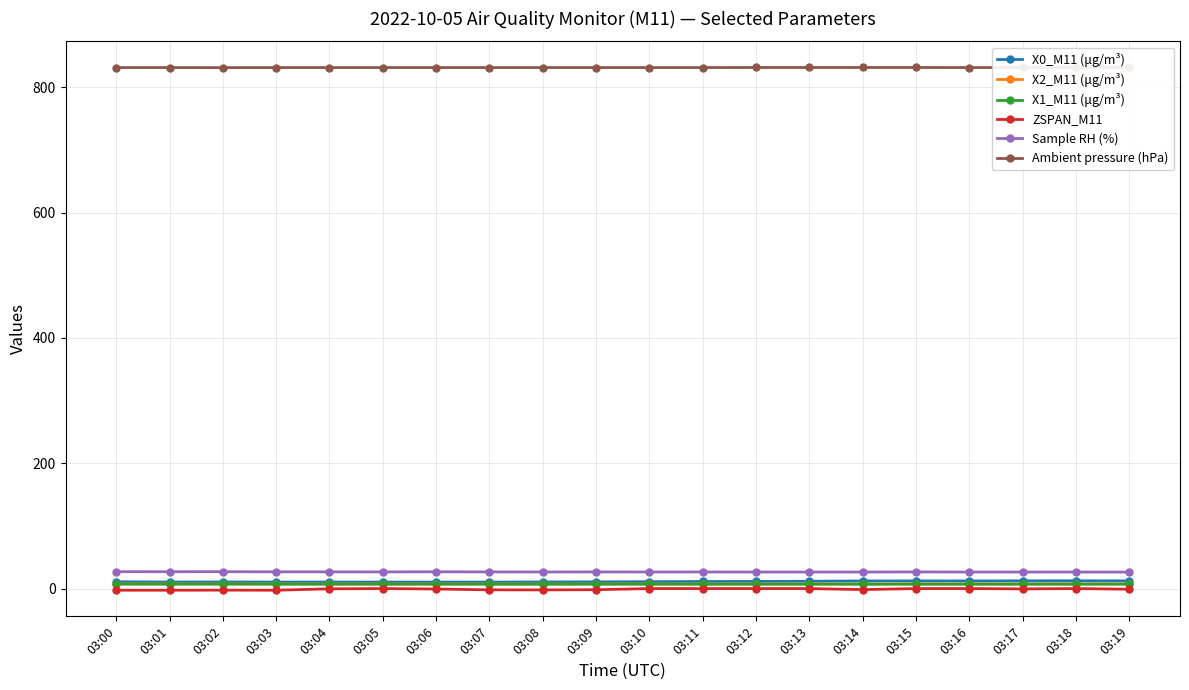

How many Ambient pressure (hPa) values are between 831 and 832?

20